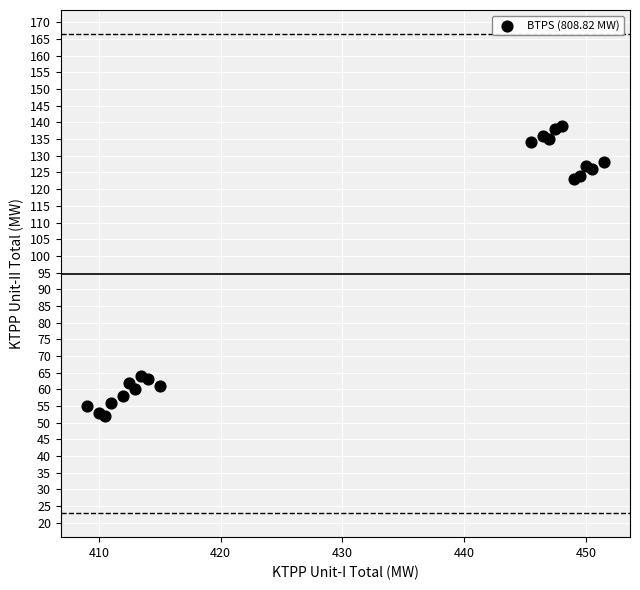

What is the range of Y values (max minus min)?

87